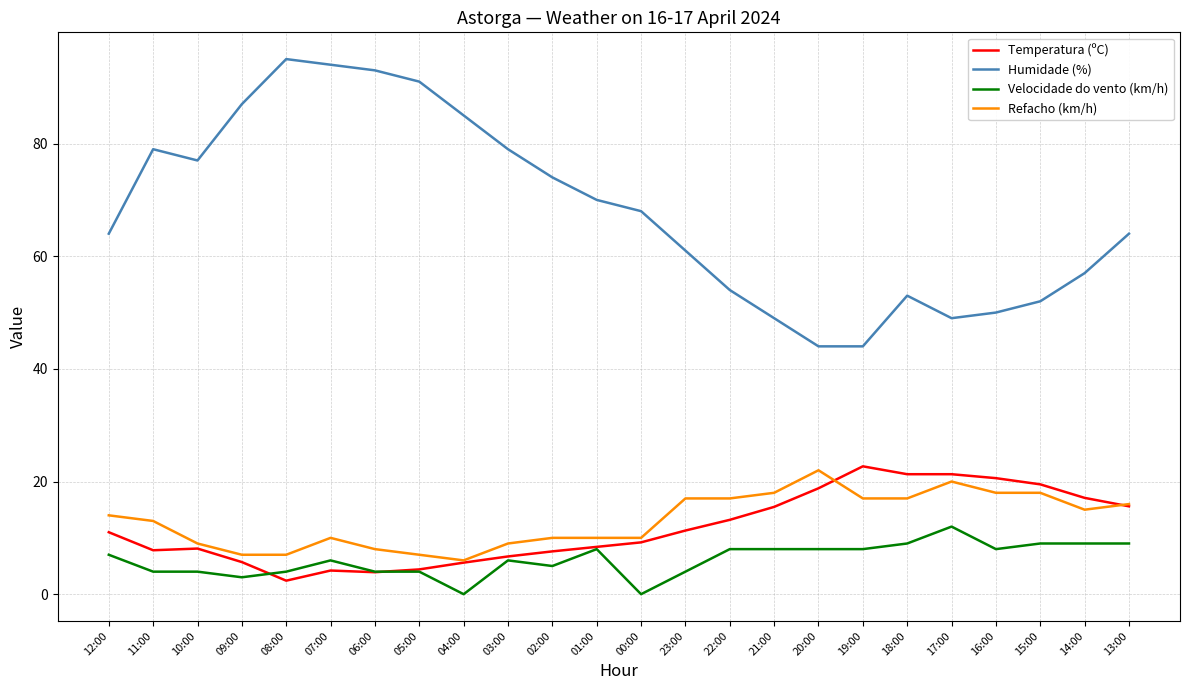

Does the chart have visible grid lines?

Yes